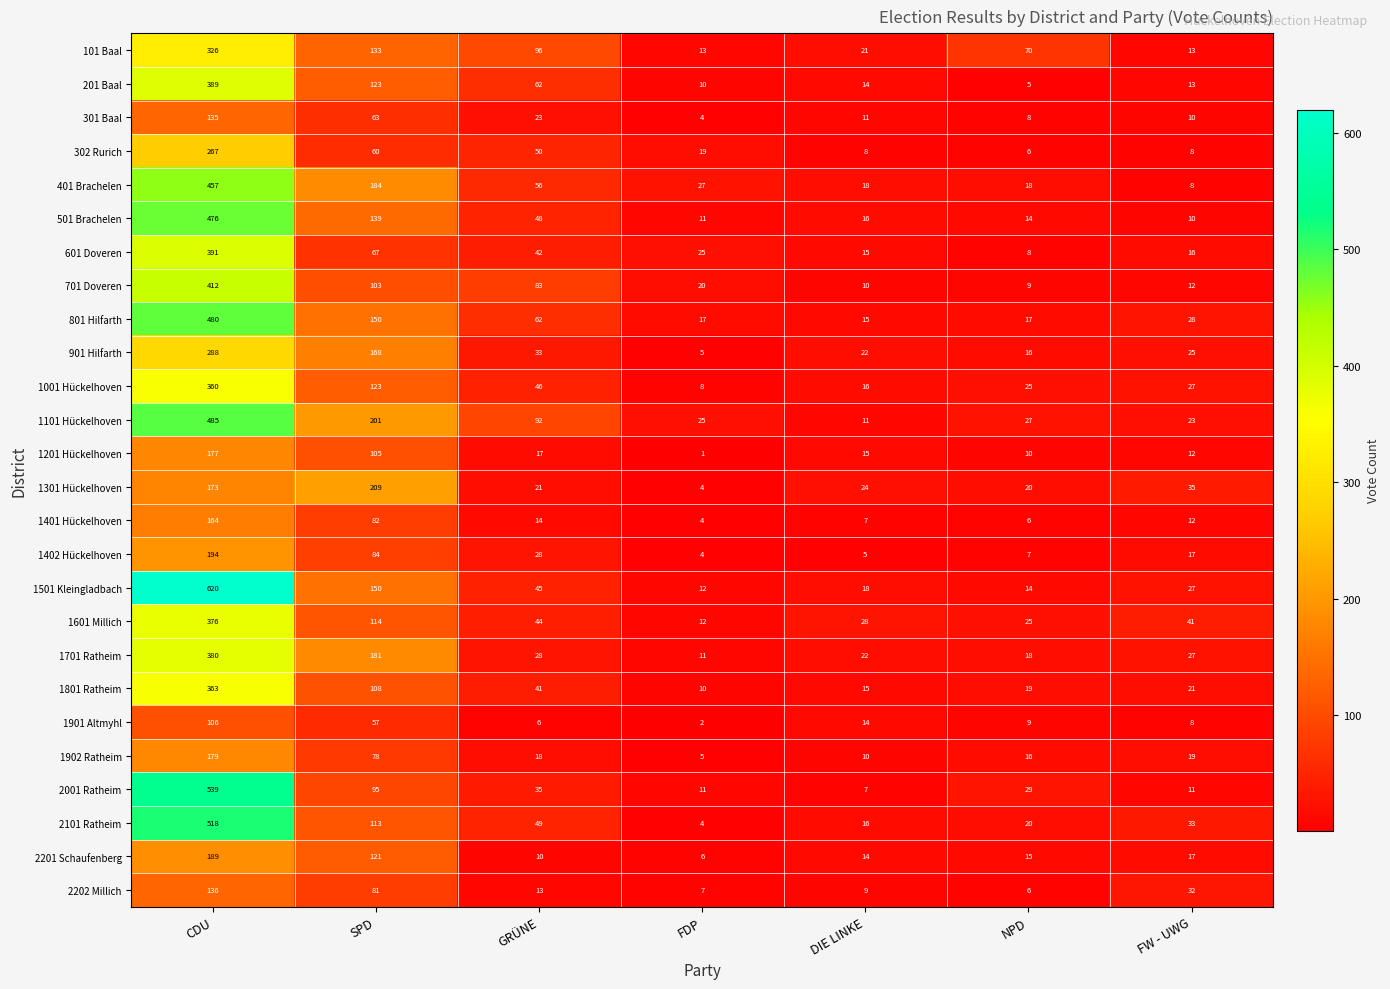

True or false: 1101 Hückelhoven has a value of 138 at SPD.

False